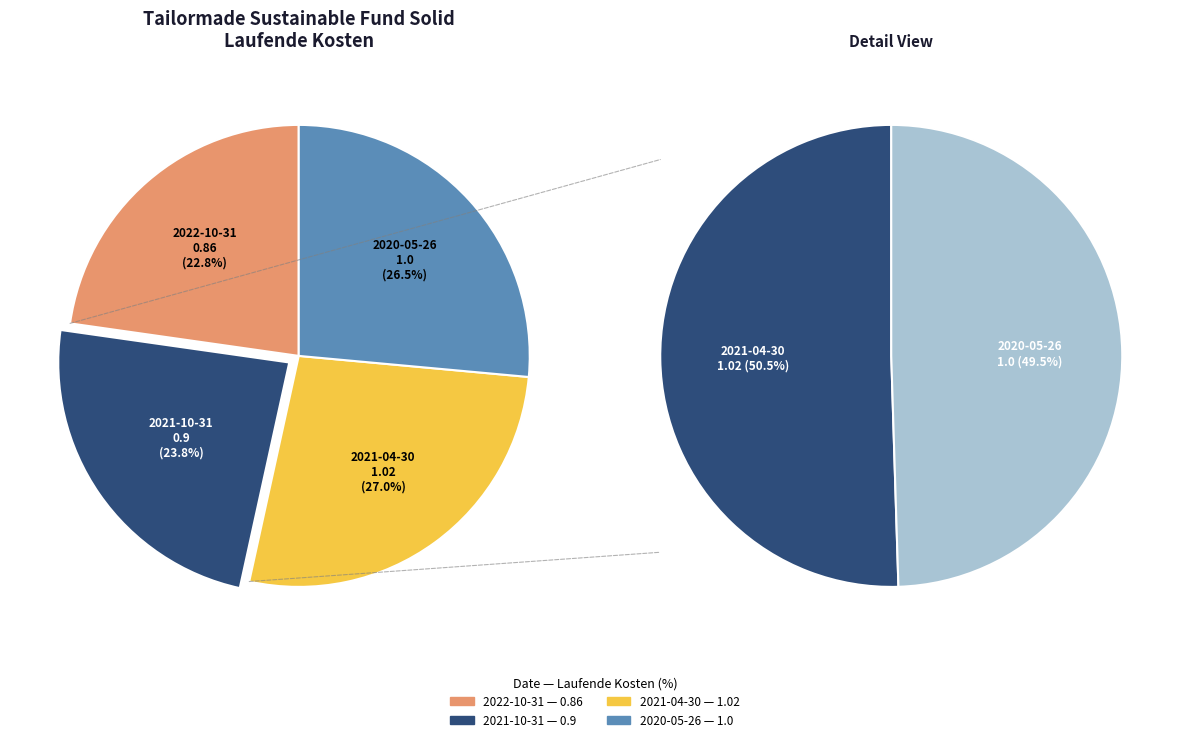

To the nearest percent, what portion does 2022-10-31 represent?

23%